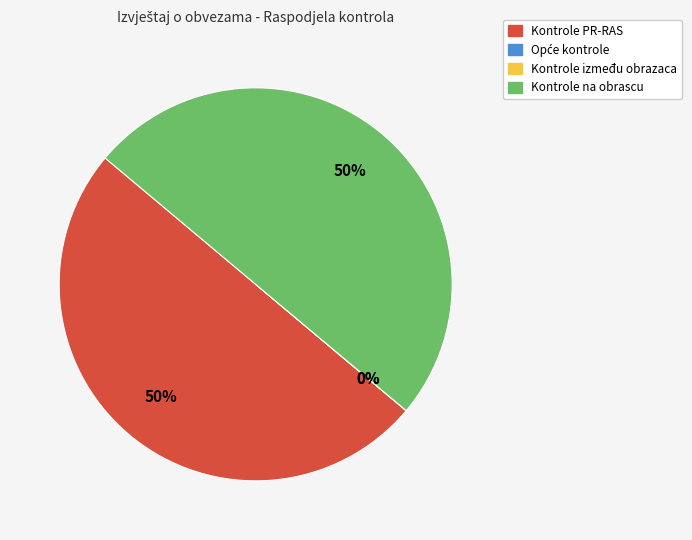

The Kontrole na obrascu slice represents 59% of the pie. True or false?

False